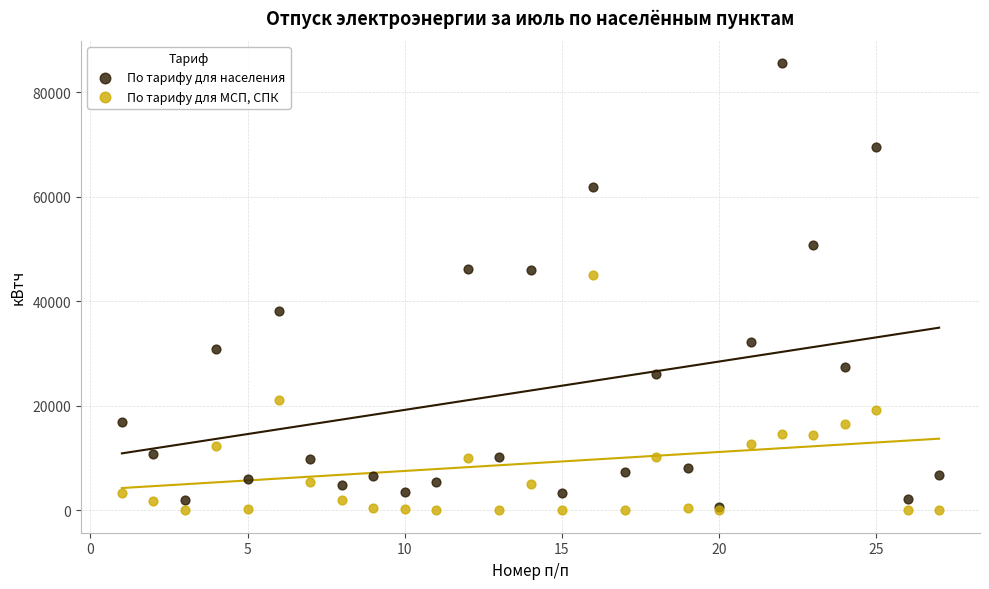

What are all the series names shown in the legend?

По тарифу для населения, По тарифу для МСП, СПК